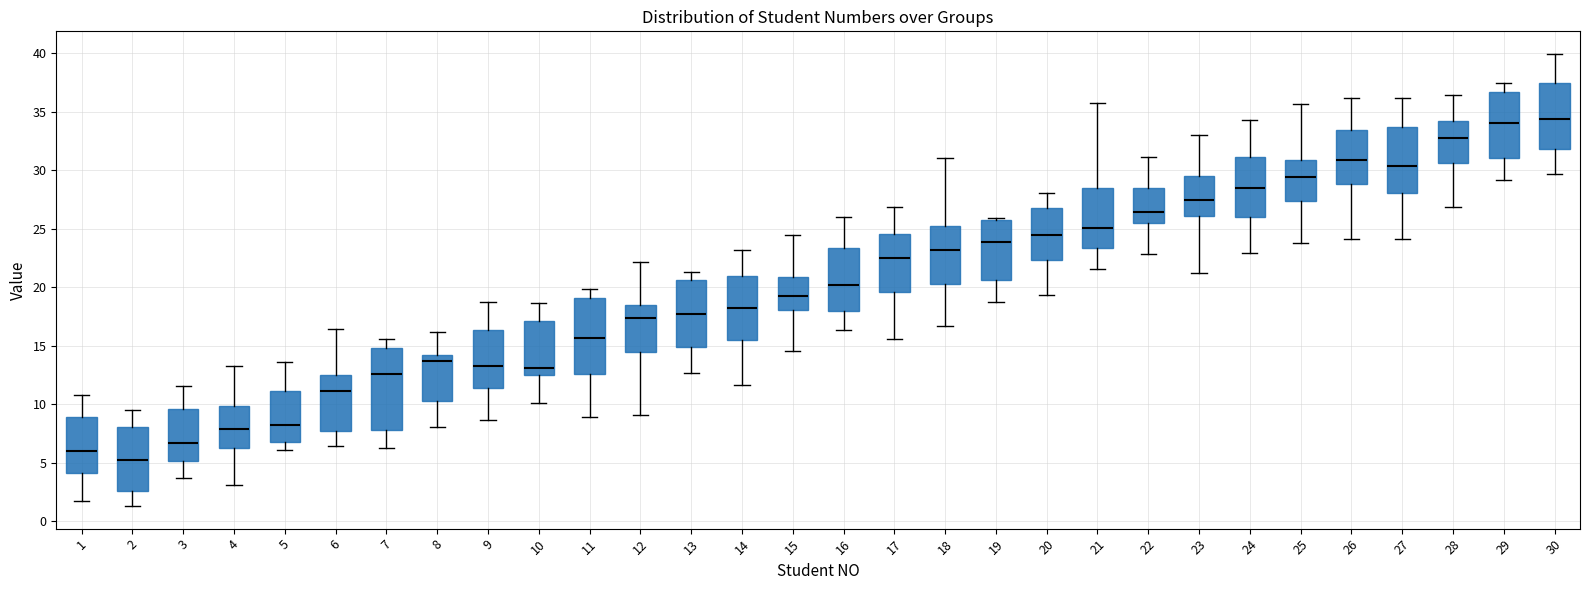

Which box has the lowest median line?

2